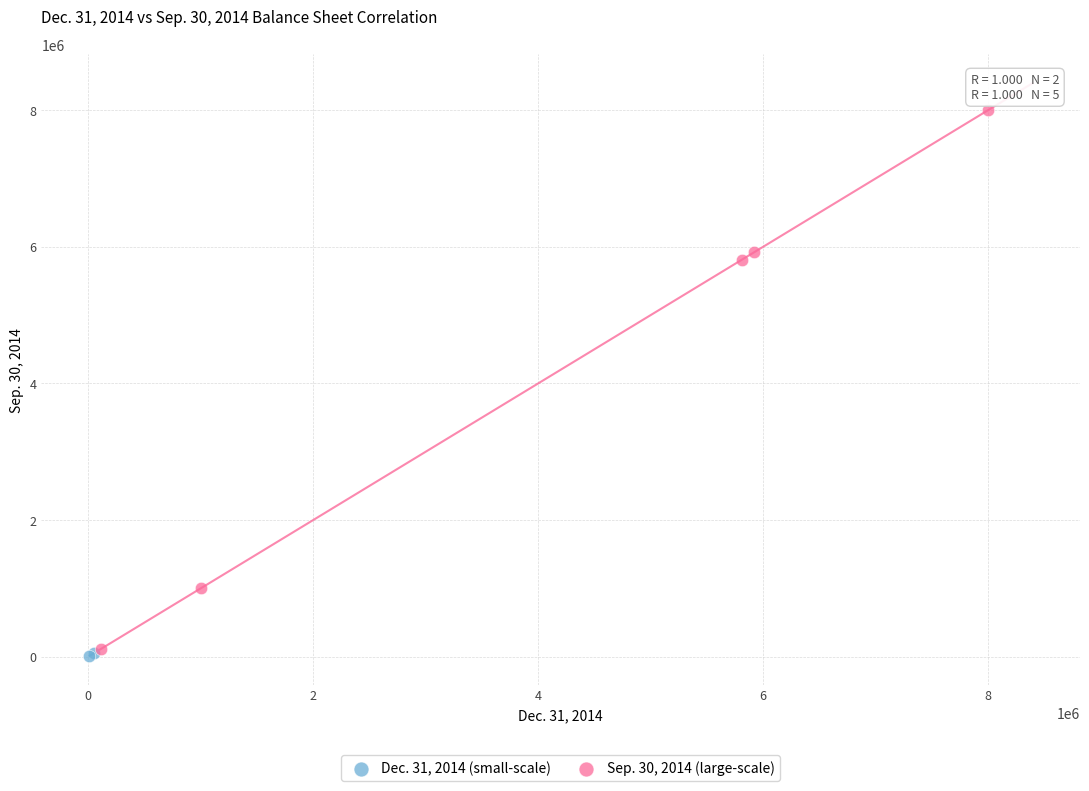

Which series reaches the maximum Y coordinate?

Sep. 30, 2014 (large-scale)